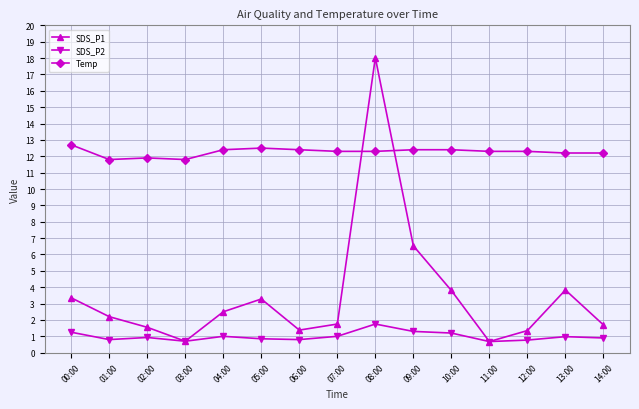

What is the label of the 10th point from the left?

09:00